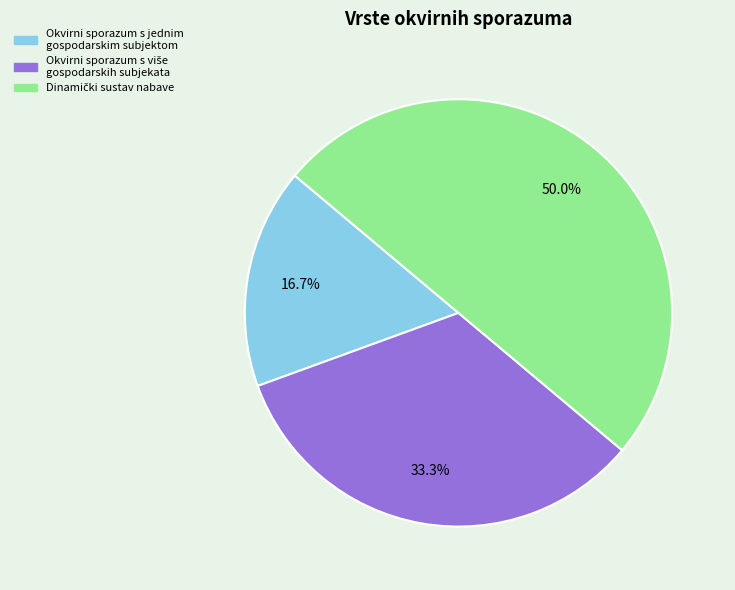

Is Okvirni sporazum s jednim gospodarskim subjektom the majority of the pie?

No